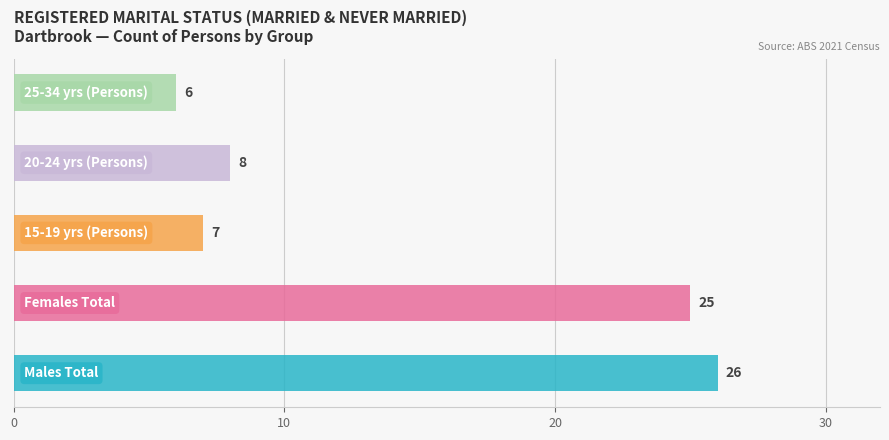

Reading bottom to top, list all the values displayed in this chart.

26	25	7	8	6